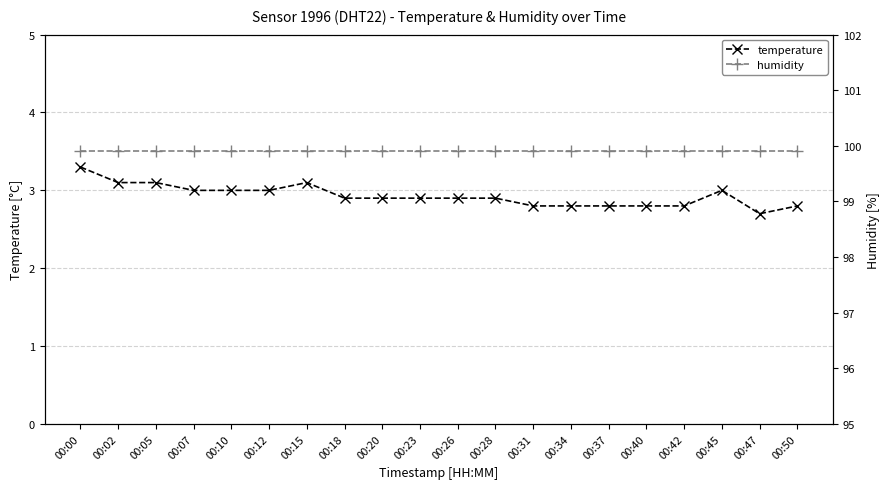

In temperature, how many points are lower than both neighbors (excluding endpoints)?

1